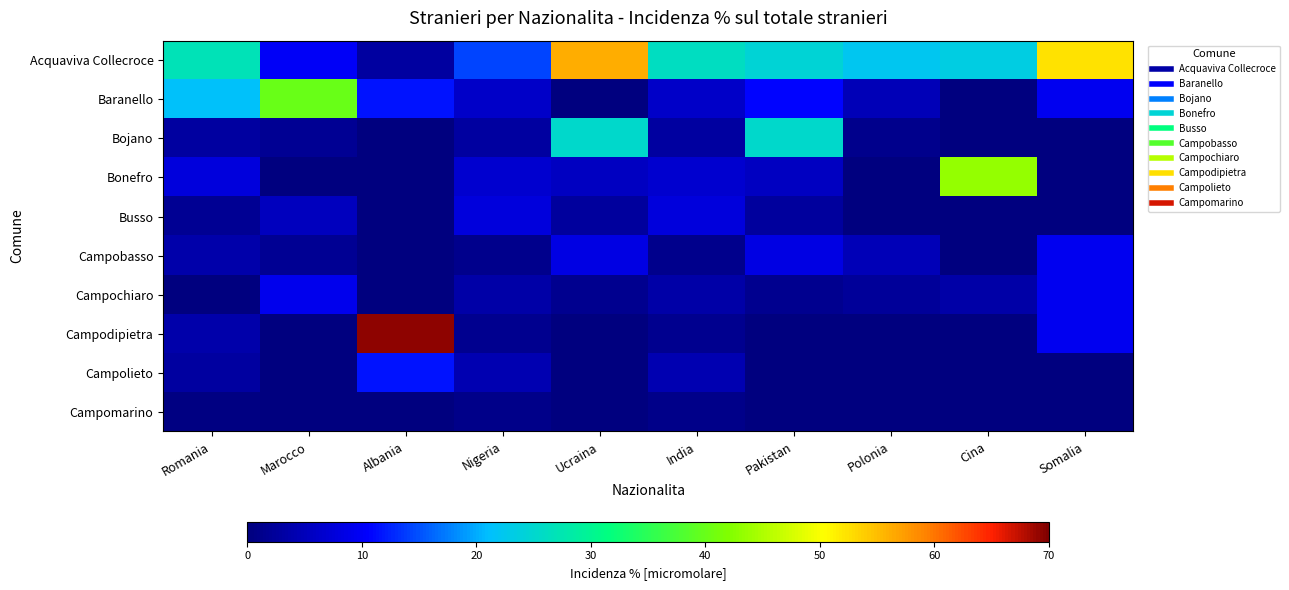

What is the total value across all series at Somalia?

90.5